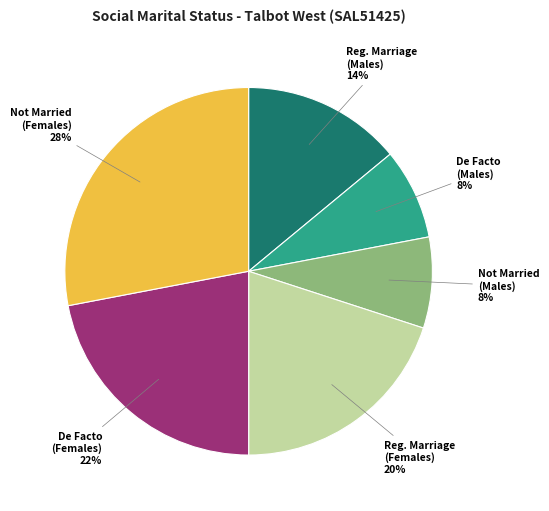

To the nearest percent, what is the difference between the largest and smallest slice percentages?

20%